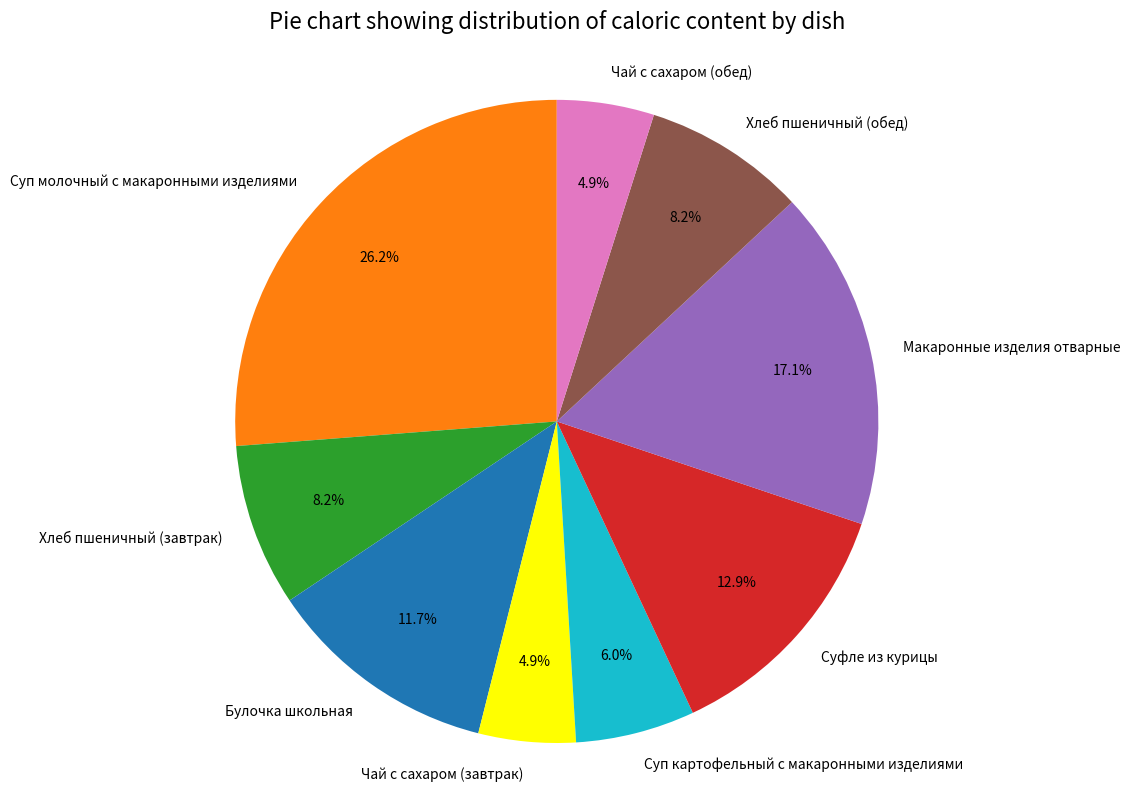

Is there any slice that represents more than half of the pie?

No